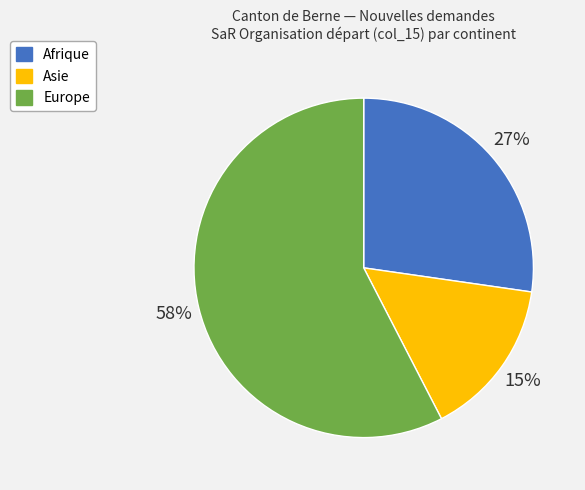

Which slice is the smallest?

Asie